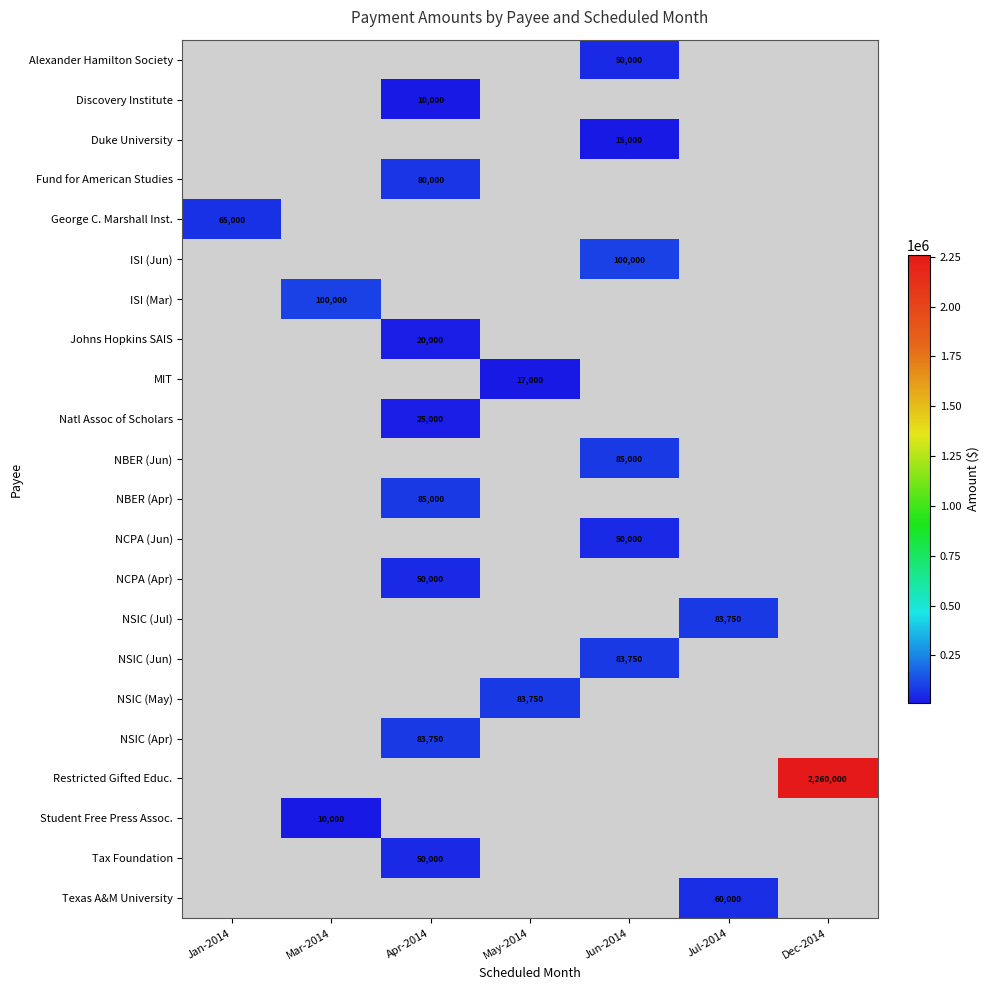

At which category is the sum across all series the highest?

Dec-2014